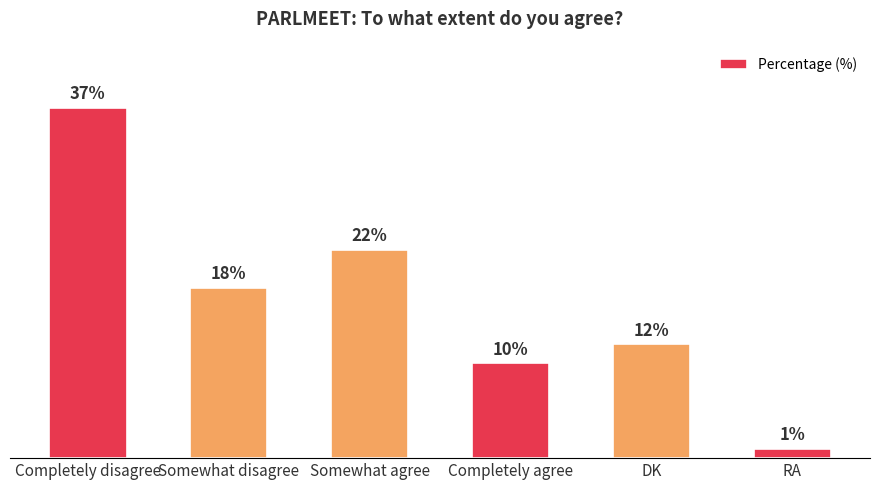

At which category does the chart reach its minimum across all series?

RA